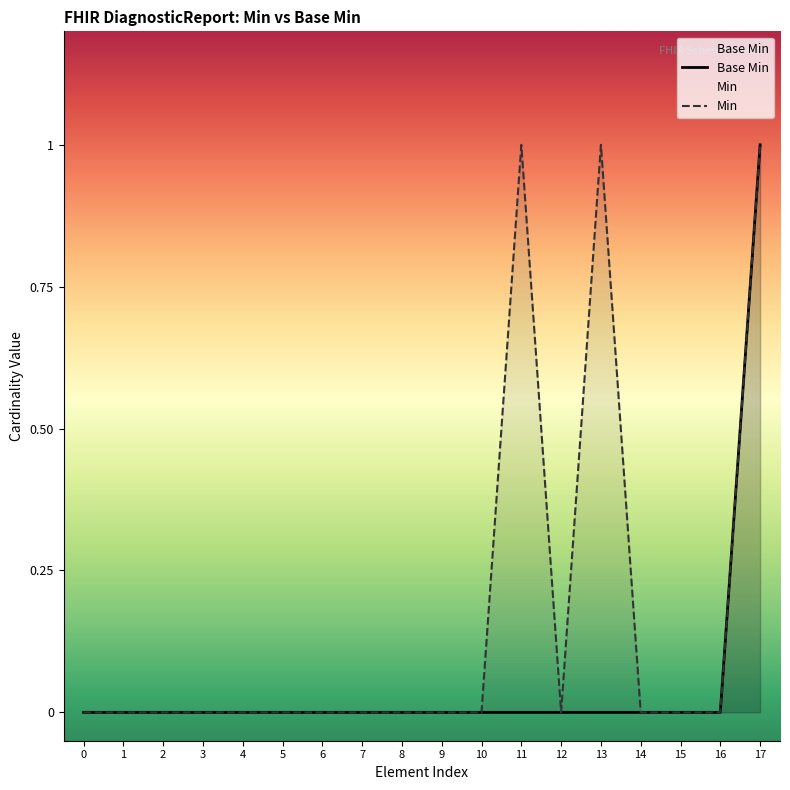

Which series has the largest range (max minus min)?

Base Min